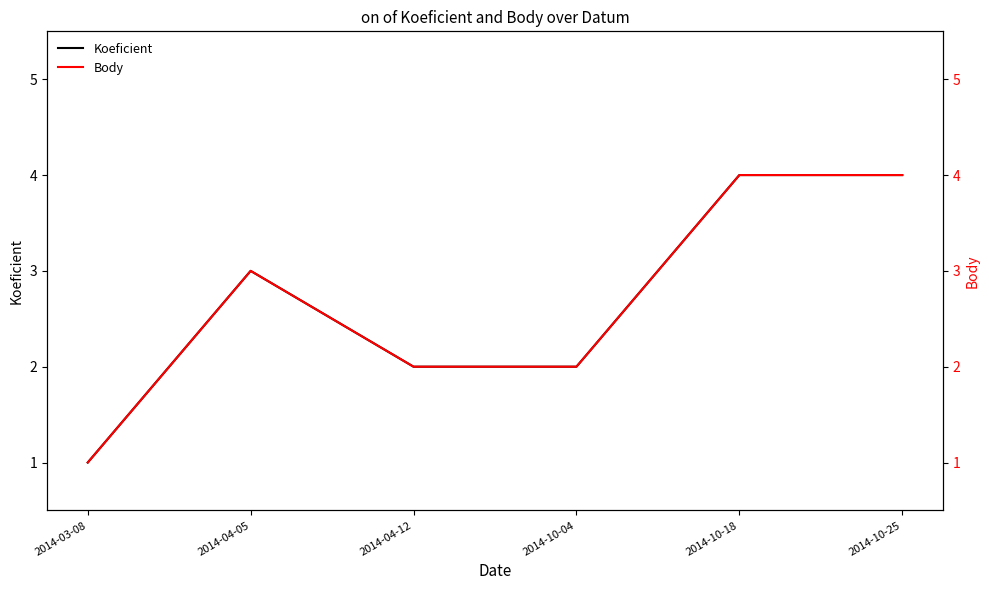

How many categories are shown in the chart?

6